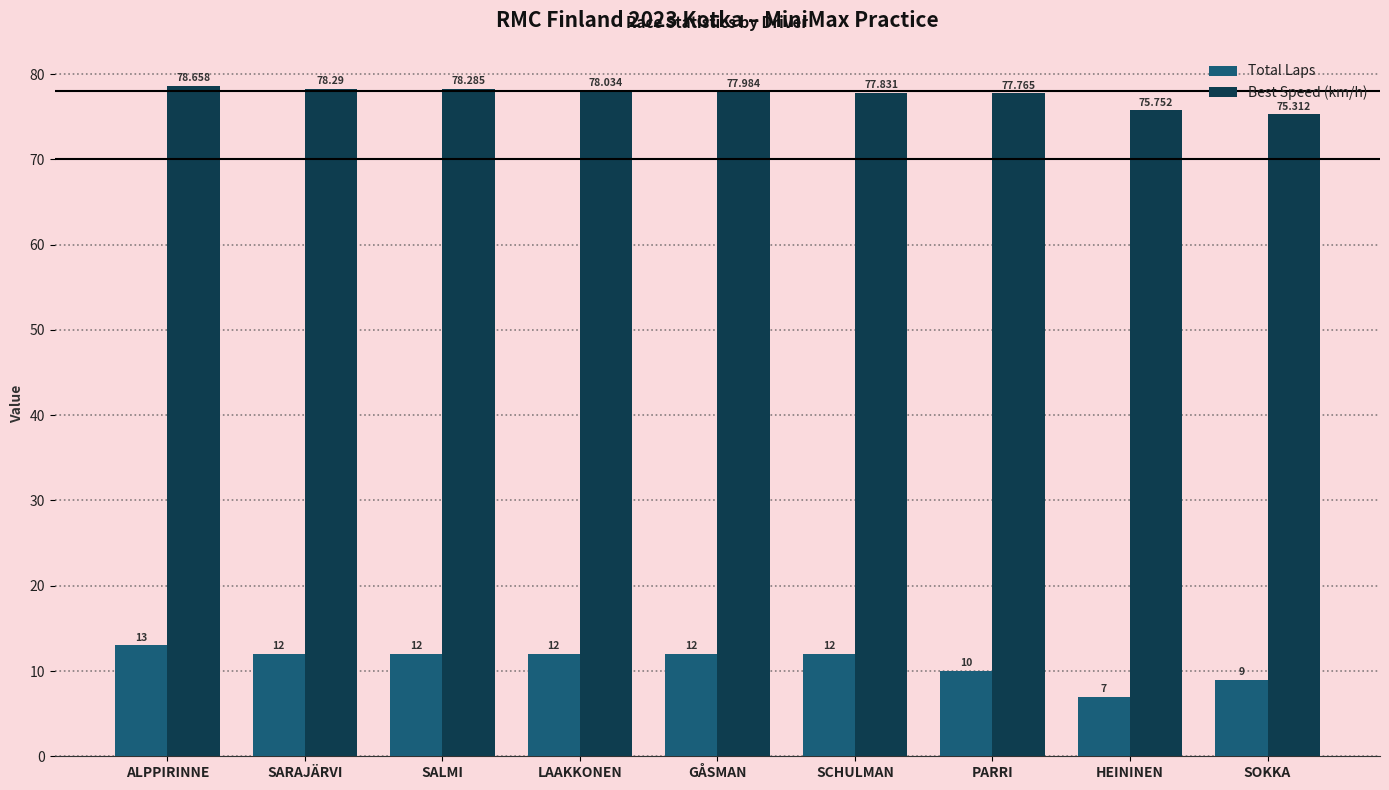

What is the total value across all series at PARRI?

87.8